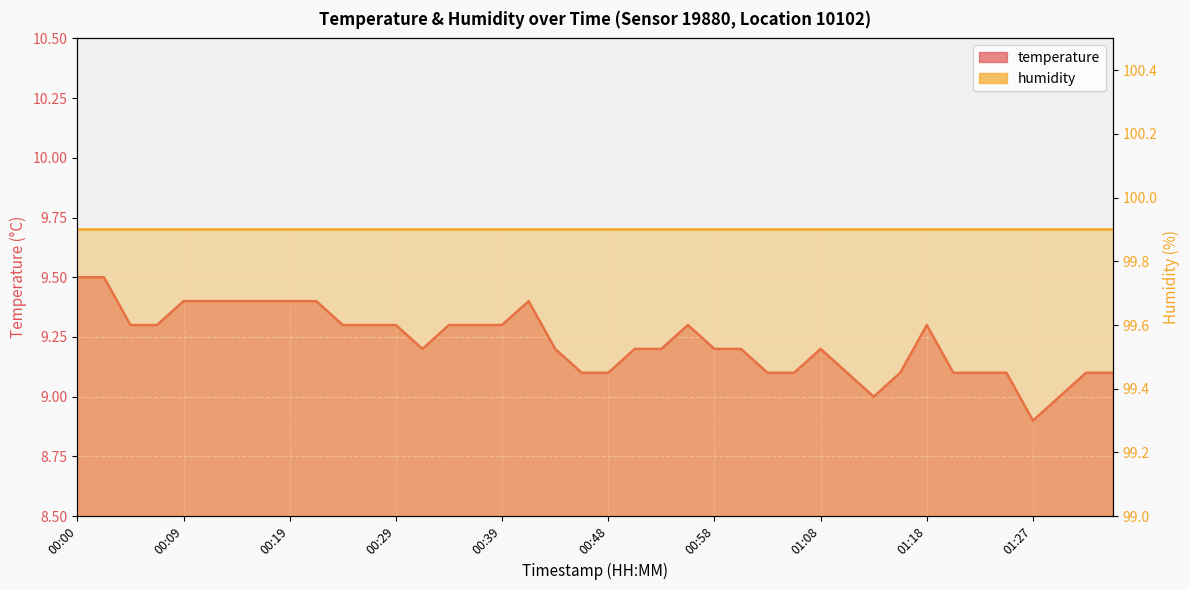

What is the sum of all values?

369.2